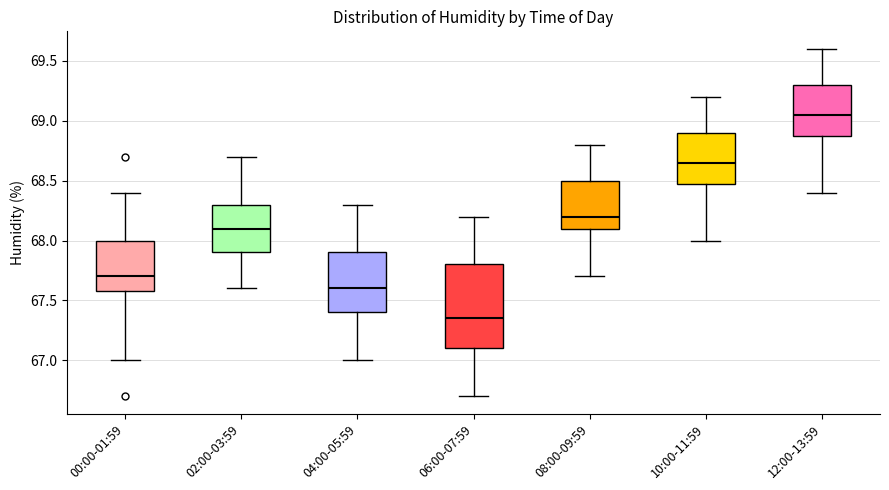

Where does the lower whisker of the box for 08:00-09:59 end on the y-axis? The values are not printed on the chart, so give them approximately, as read against the axis.

67.70